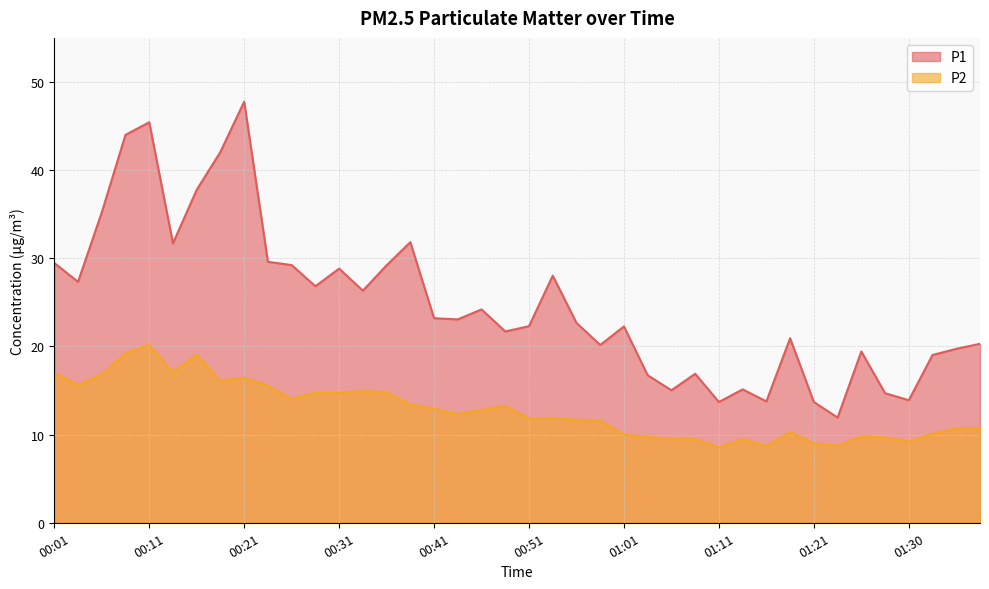

Is the value of P1 at 00:58 greater than the value of P2 at 00:26?

Yes